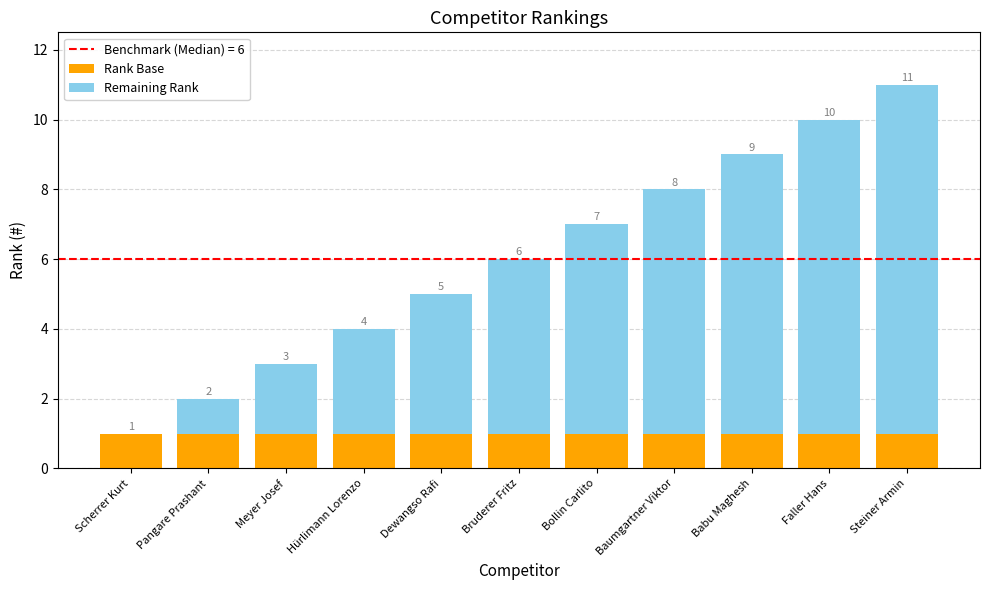

Are the bars horizontal?

No